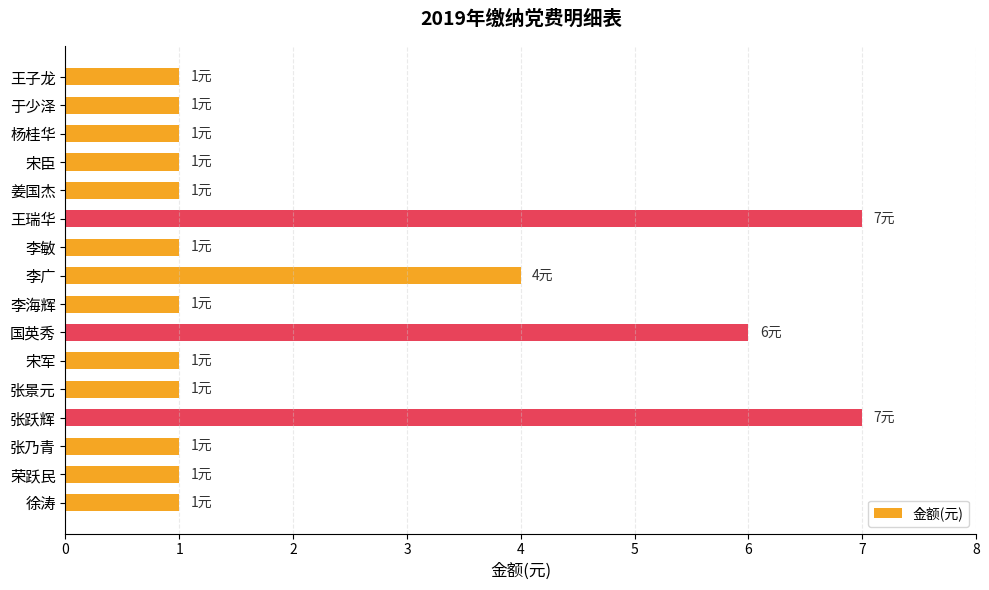

Reading bottom to top, list all the values displayed in this chart.

徐涛=1	荣跃民=1	张乃青=1	张跃辉=7	张景元=1	宋军=1	国英秀=6	李海辉=1	李广=4	李敏=1	王瑞华=7	姜国杰=1	宋臣=1	杨桂华=1	于少泽=1	王子龙=1